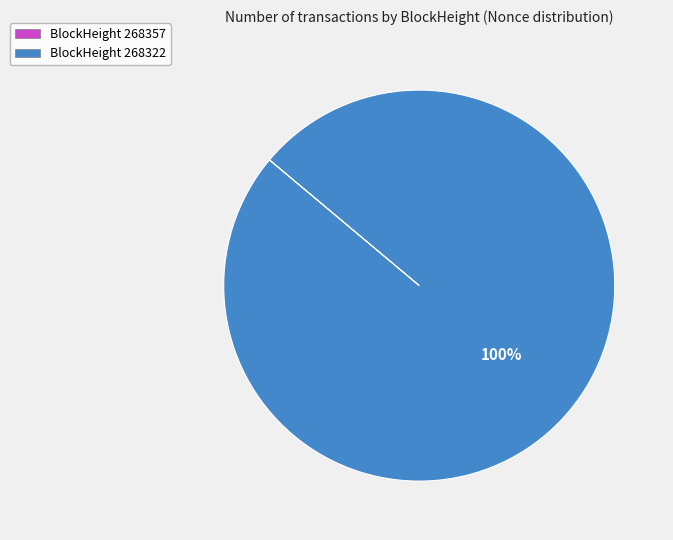

Which category has the biggest portion of the pie?

BlockHeight 268322